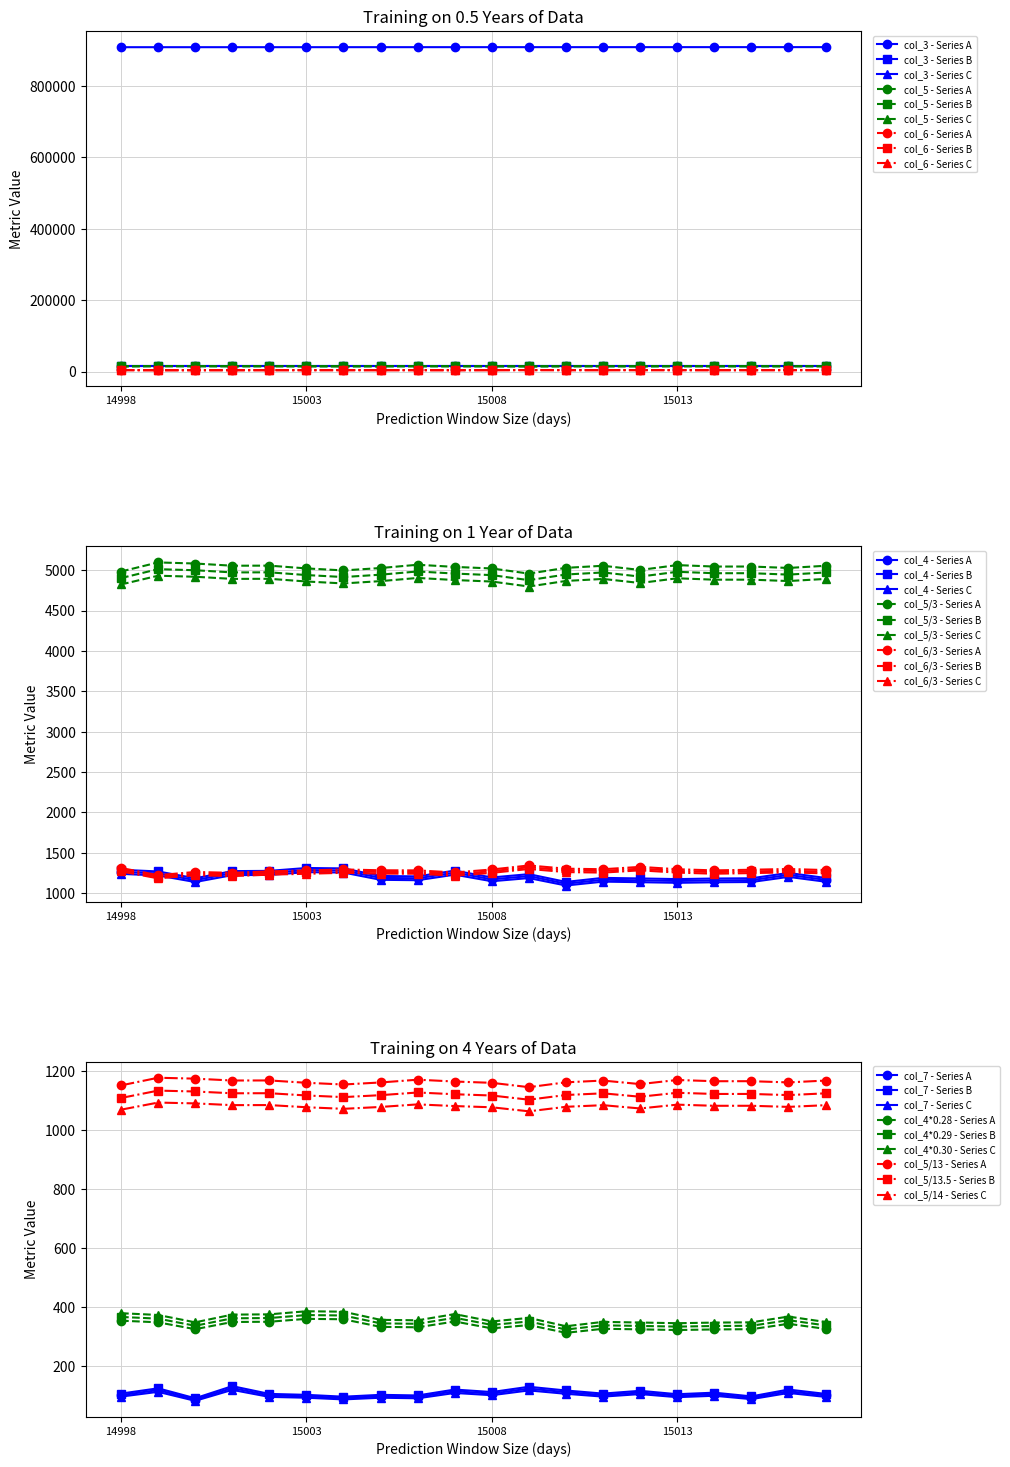

At which category does the chart reach its minimum across all series?

15000